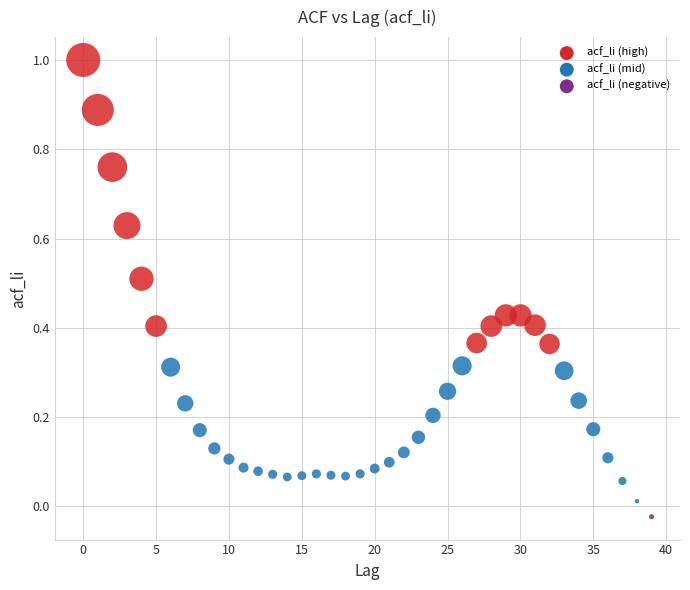

What is the range of Y values (max minus min)?

1.0